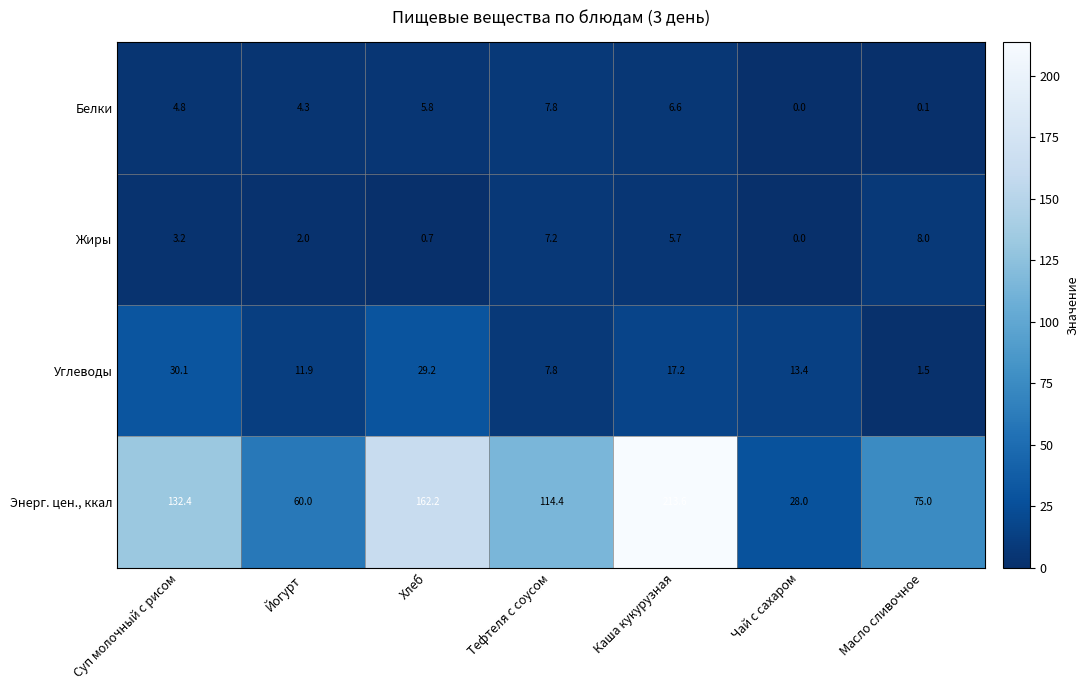

Which series has the largest total across all categories?

Энерг. цен., ккал